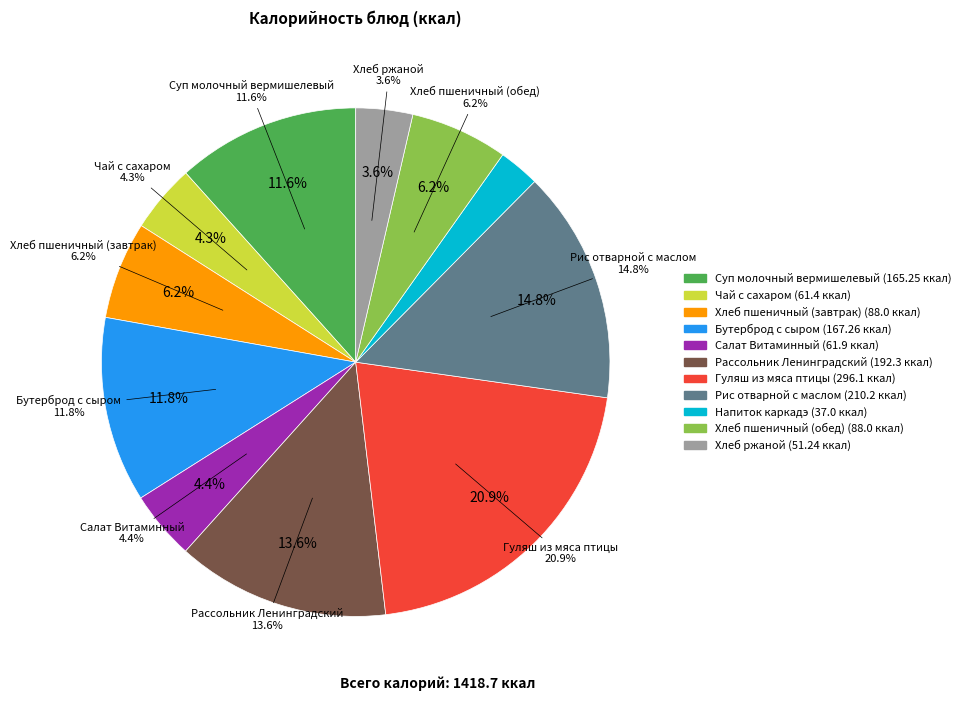

Which category has the biggest portion of the pie?

Гуляш из мяса птицы